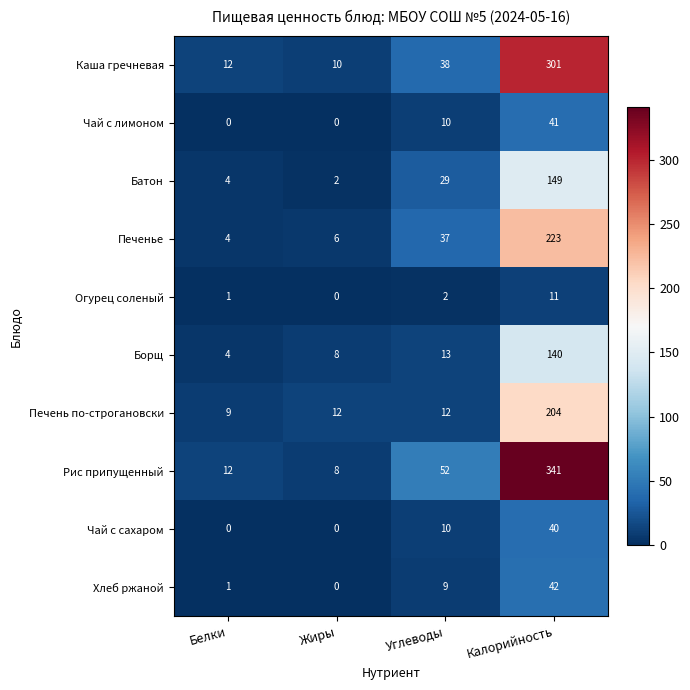

Which series has the largest total across all categories?

Рис припущенный